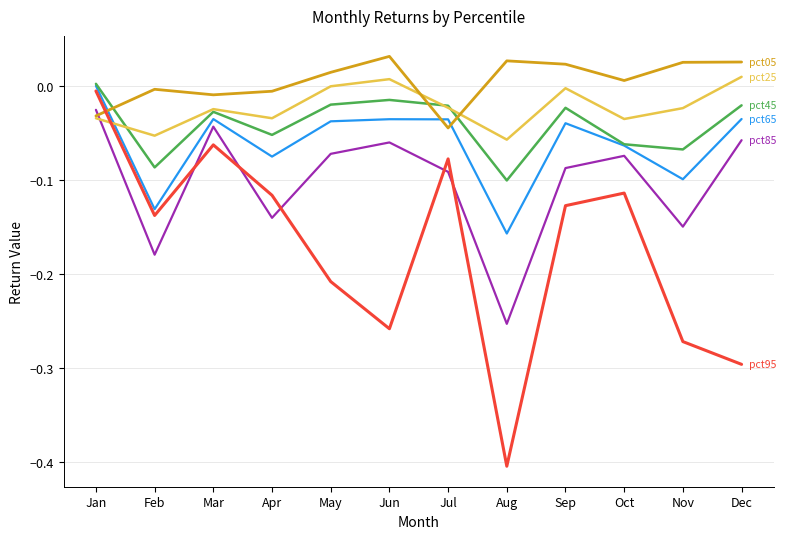

What is the total value across all series at Aug?

-0.9